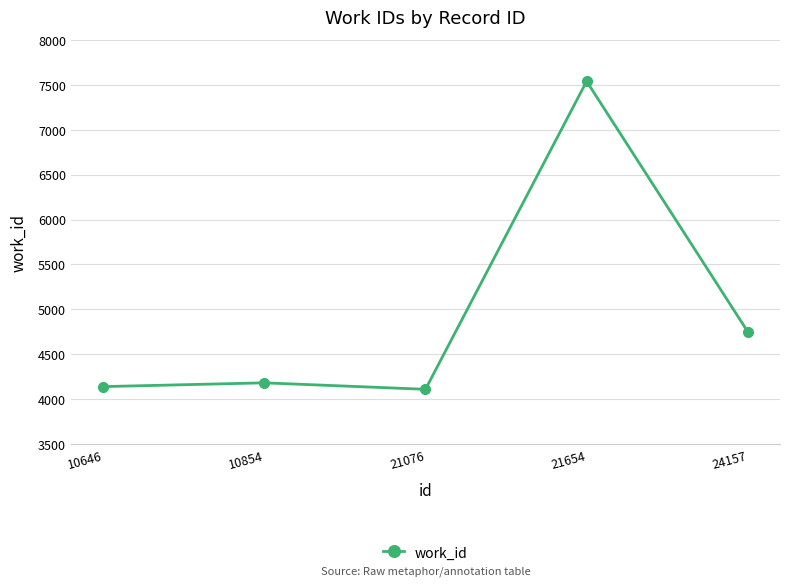

Reading left to right, what are all the values shown in this chart?

10646=4141	10854=4183	21076=4111	21654=7539	24157=4752